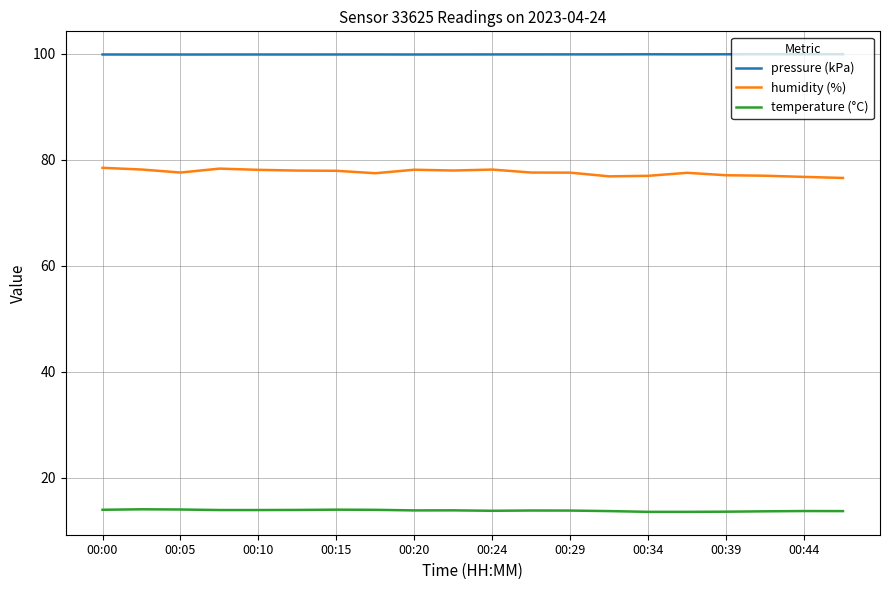

True or false: pressure (kPa) and humidity (%) cross at least once.

False